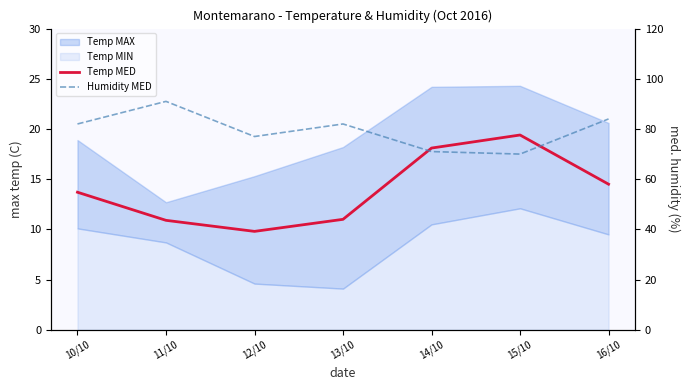

True or false: Temp MED has a value of 15.5 at 13/10.

False